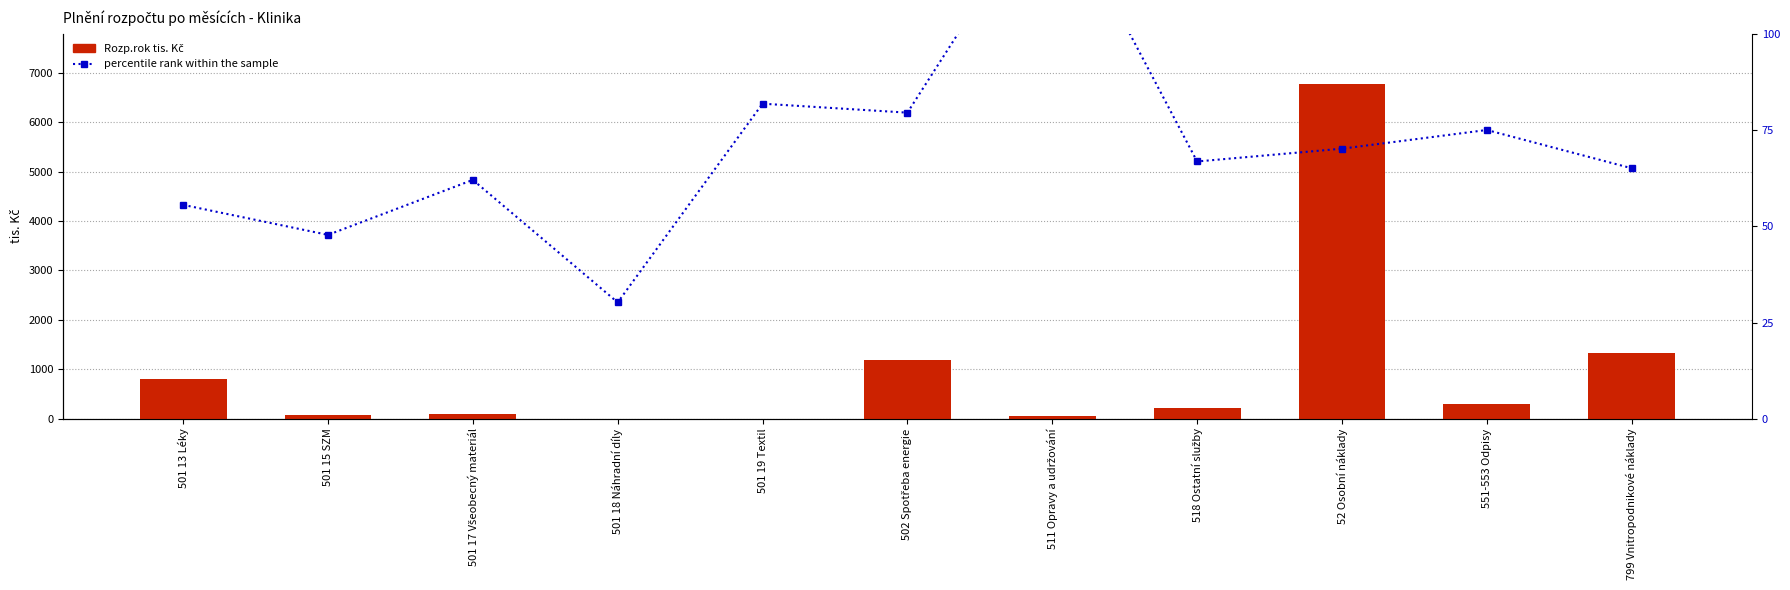

What is the spread (max minus min) of values at 501 15 SZM?

34.2